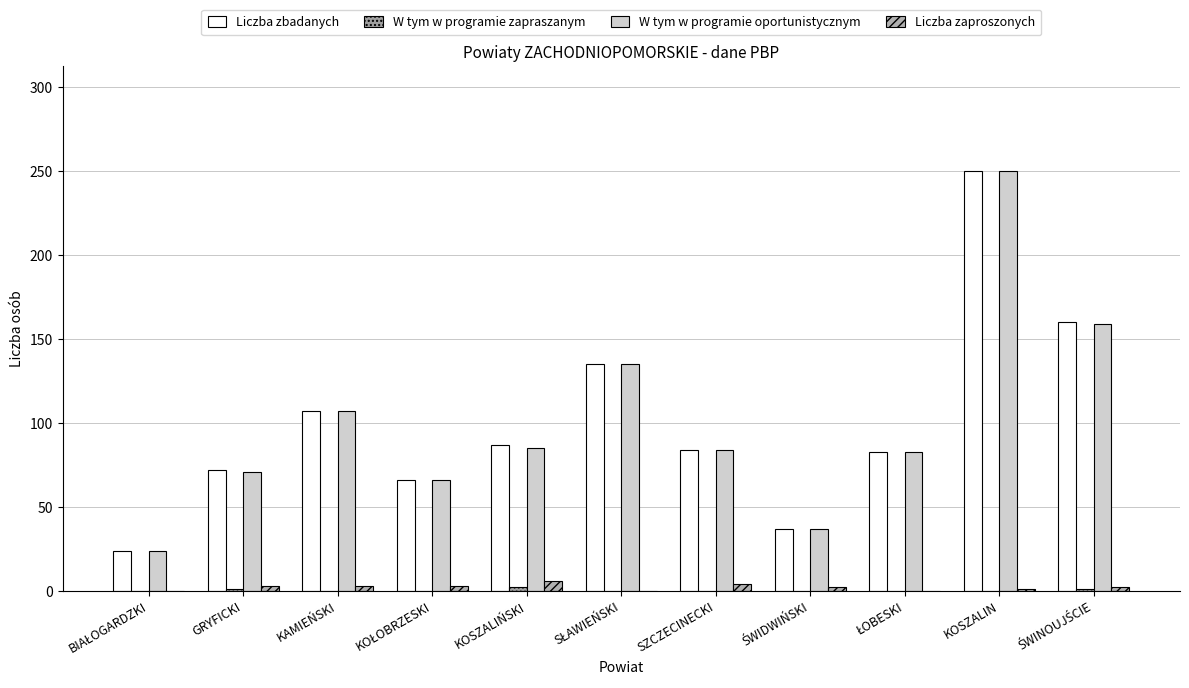

Which series has the largest total across all categories?

Liczba zbadanych